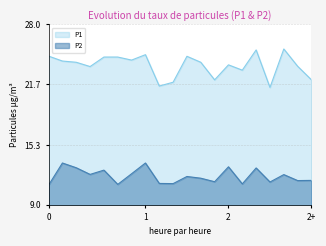

Count the number of data series in this chart.

2